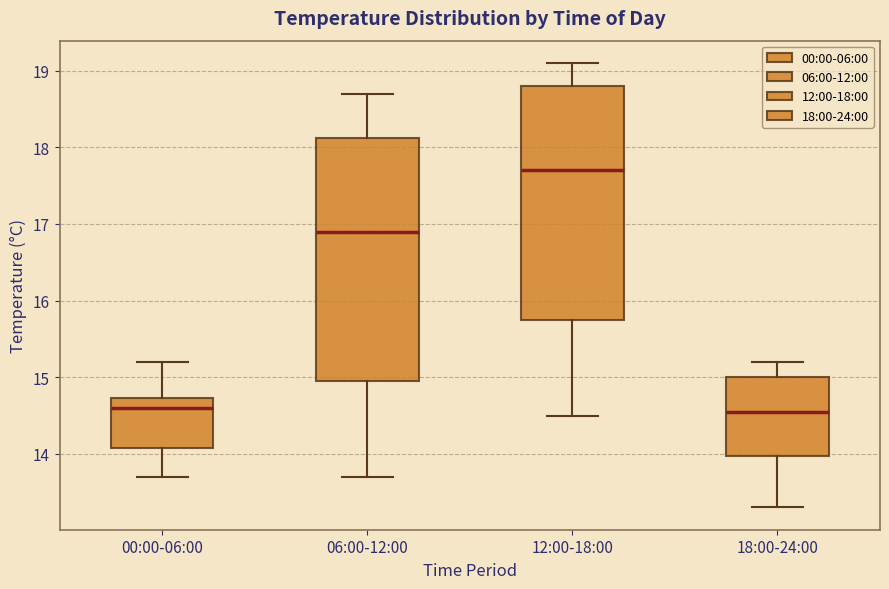

Reading left to right, transcribe this box plot: for each box, give where its median line is, the range the box spans, and where its two whiskers end, as read against the y-axis. The values are not printed on the chart, so give them approximately, as read against the axis.

00:00-06:00: median 14.6, box 14.1 to 14.7, whiskers 13.7 to 15.2
06:00-12:00: median 16.9, box 15.0 to 18.1, whiskers 13.7 to 18.7
12:00-18:00: median 17.7, box 15.8 to 18.8, whiskers 14.5 to 19.1
18:00-24:00: median 14.6, box 14.0 to 15.0, whiskers 13.3 to 15.2